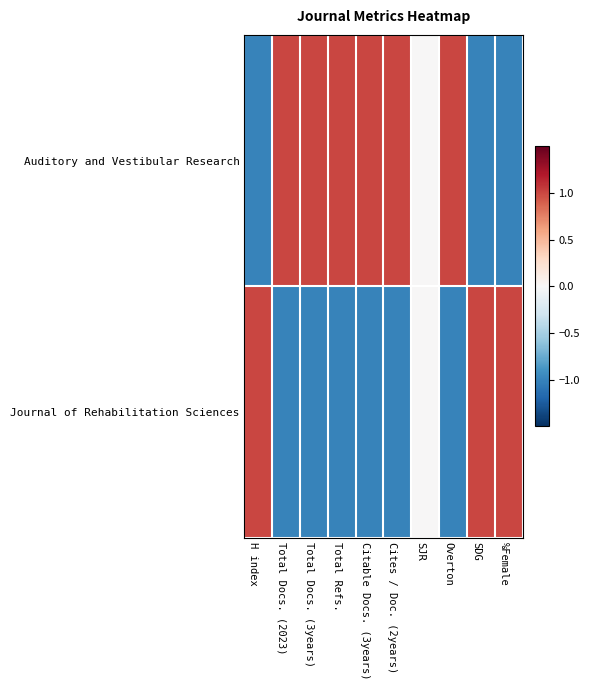

How many distinct data groups are displayed?

2